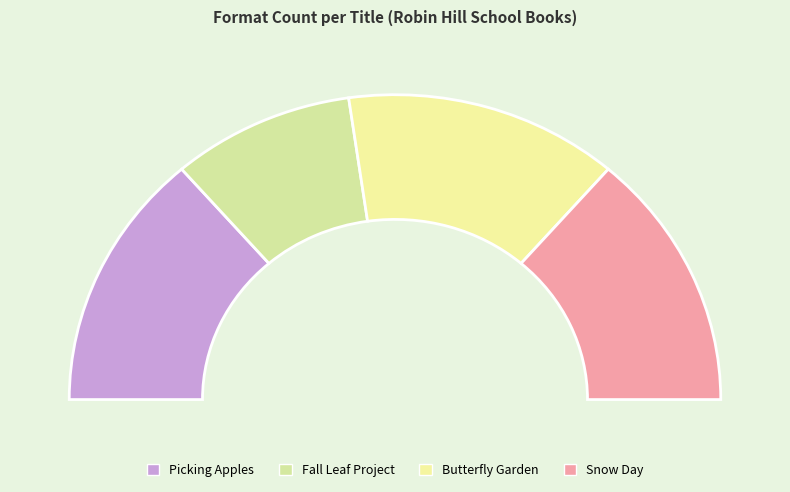

To the nearest percent, what portion does Butterfly Garden represent?

27%